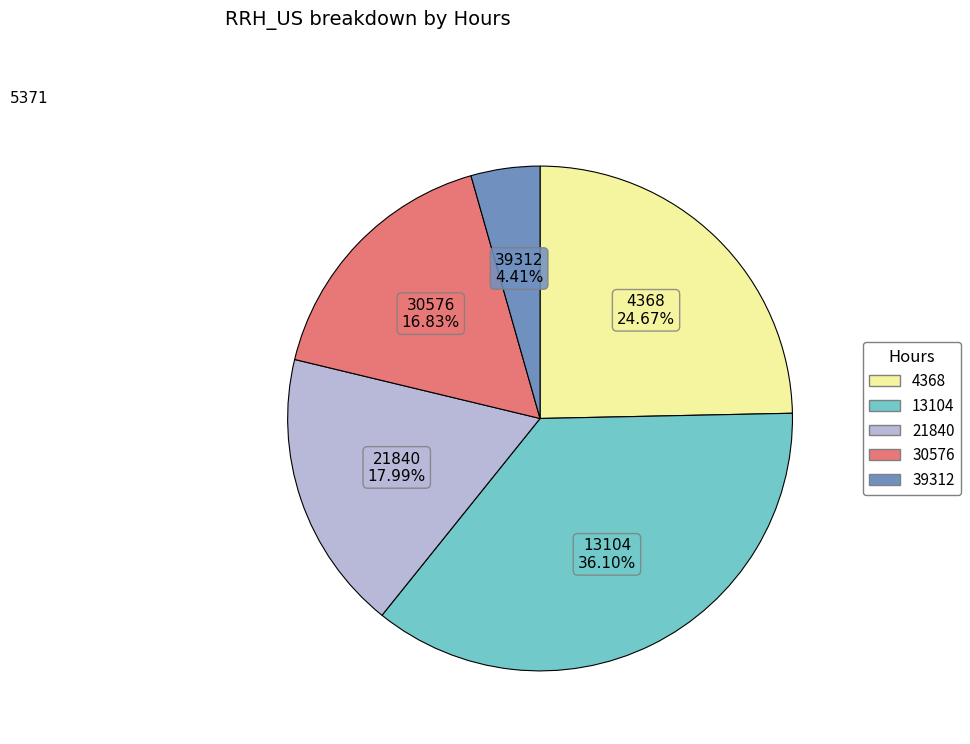

Is there any slice that represents more than half of the pie?

No